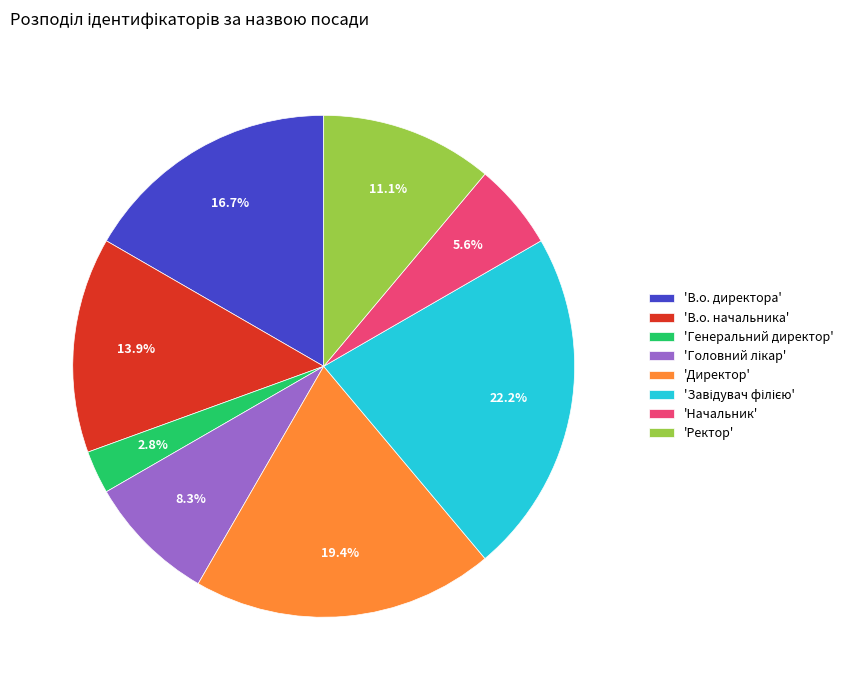

Do 'Генеральний директор' and 'Директор' together represent more than half of the pie?

No